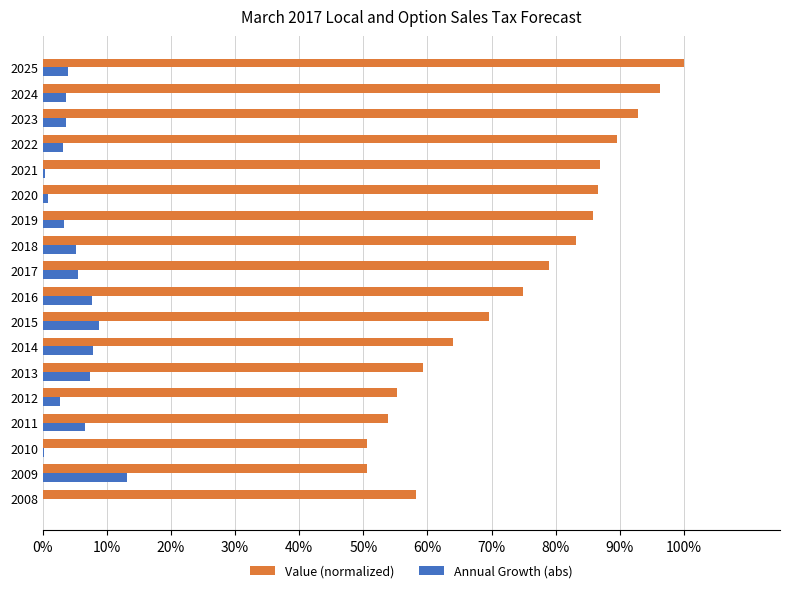

List the series in order of their overall mean, highest first.

Value (normalized), Annual Growth (abs)